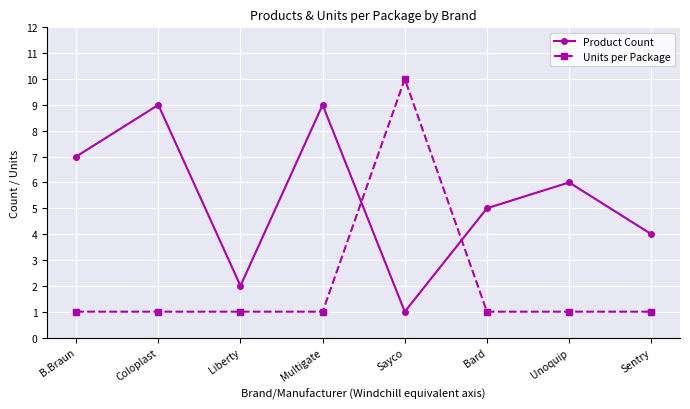

The Units per Package series shows 10 at Sayco. True or false?

True